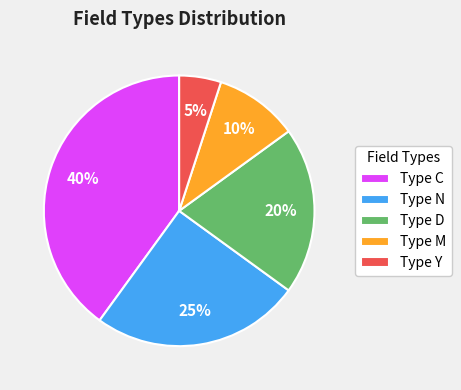

Count the number of slices in the pie.

5